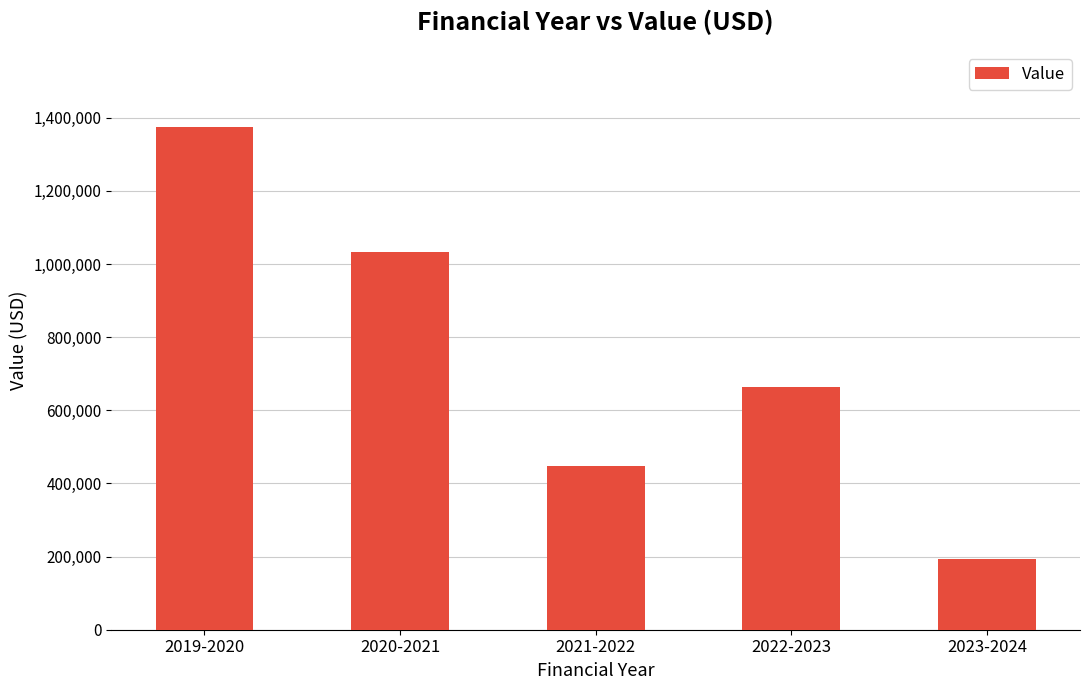

What is the sum of all values?

3714790